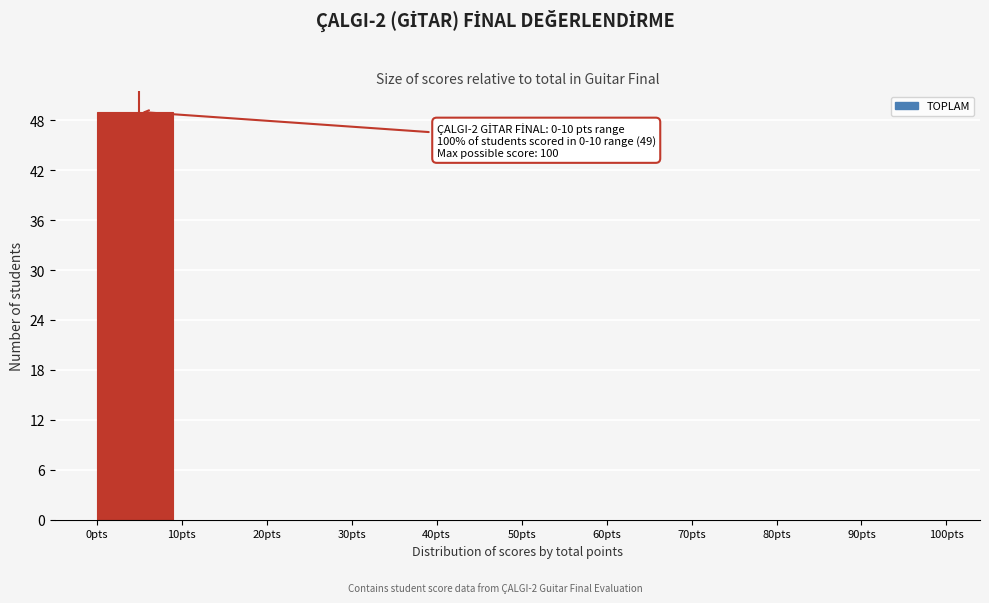

Over which range of the x-axis is the bar tallest?

0 to 10